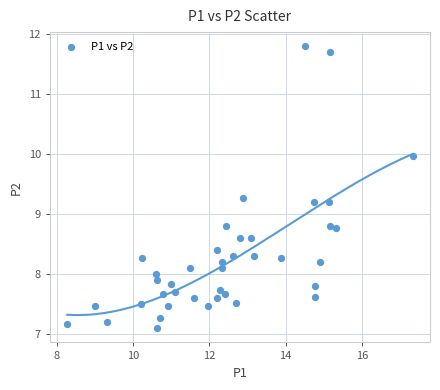

What is the range of Y values (max minus min)?

4.7